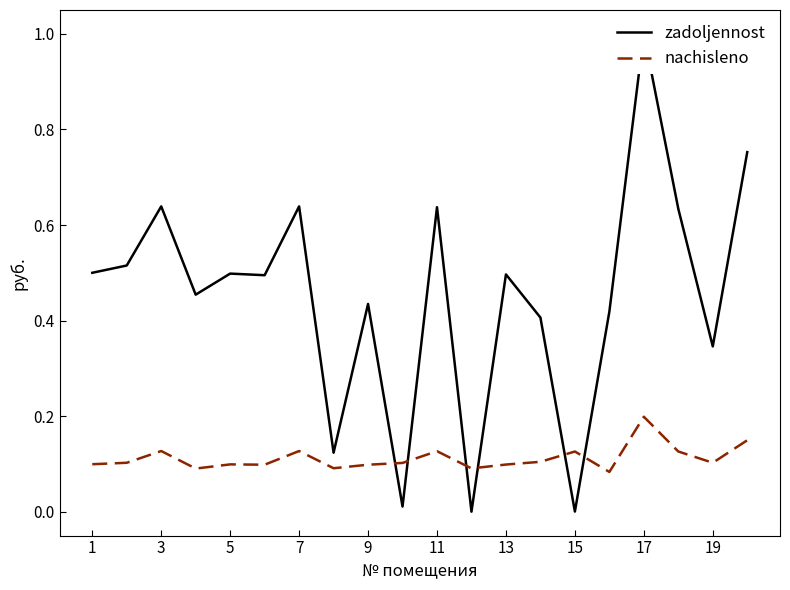

Is it true that nachisleno equals 0.1 at 19?

True